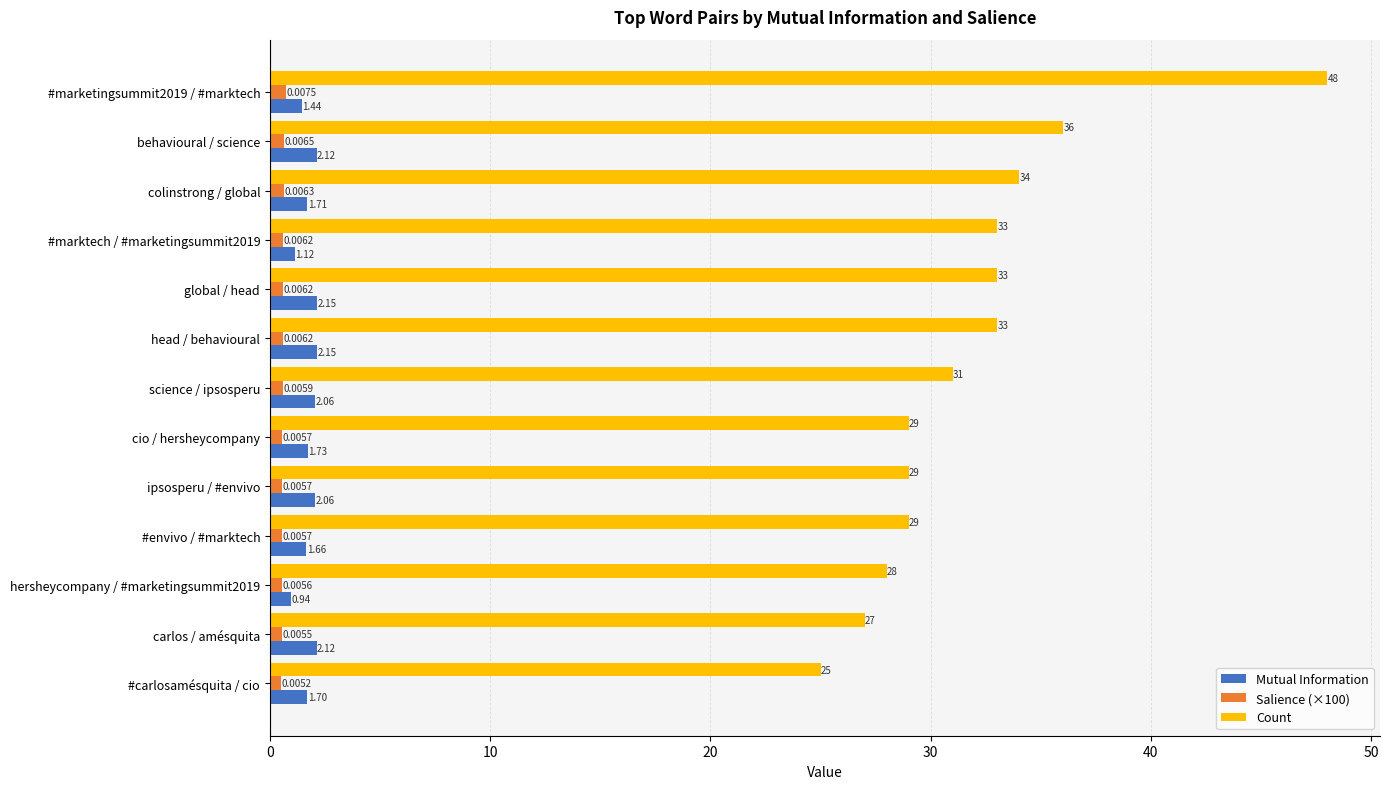

Which series has the widest spread of values?

Count